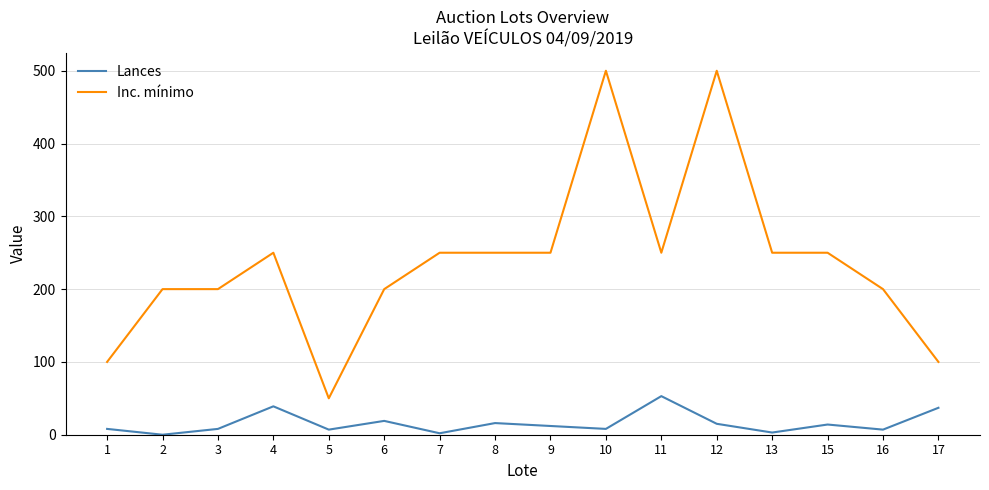

Is this an area chart (filled region under the line)?

No